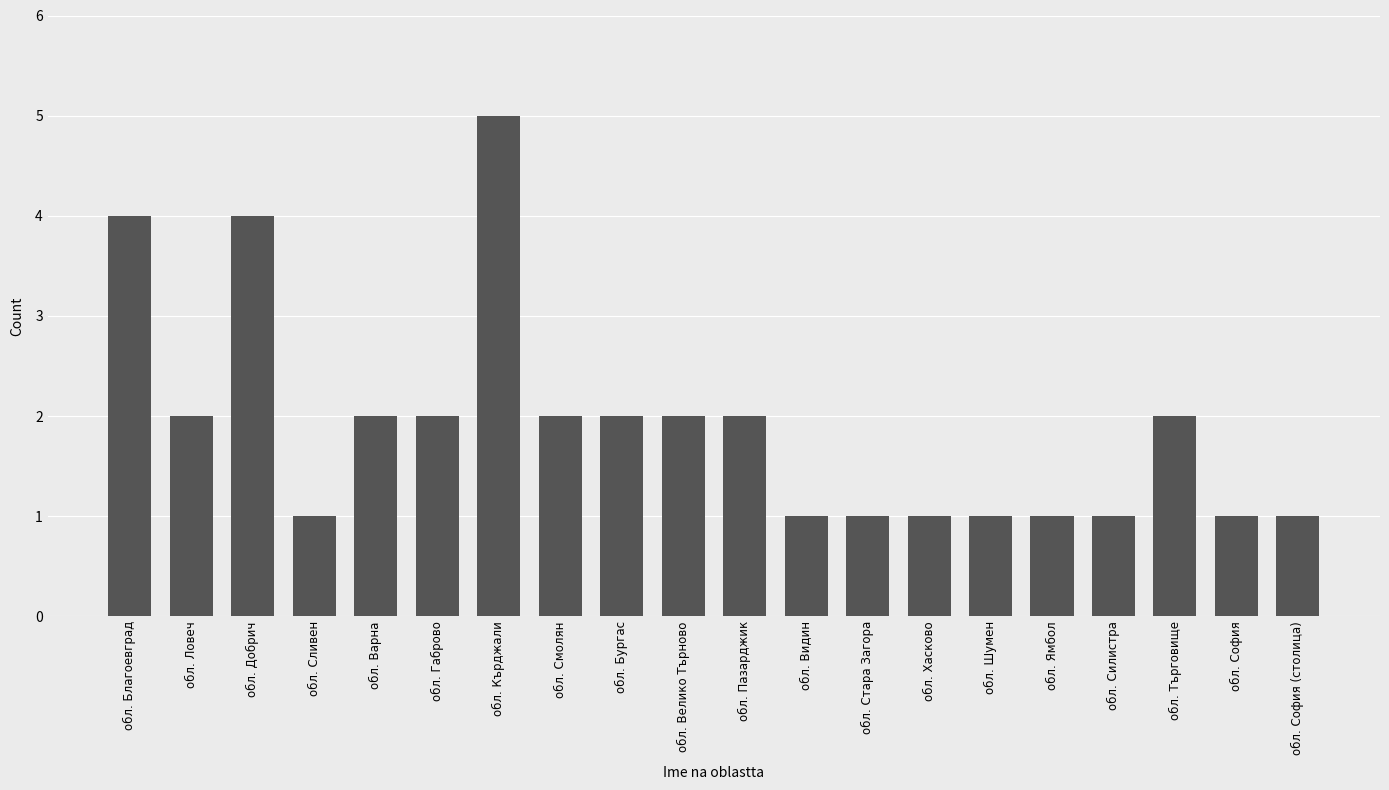

Approximately how many times larger is the value at обл. Кърджали compared to обл. София (столица)?

5.0